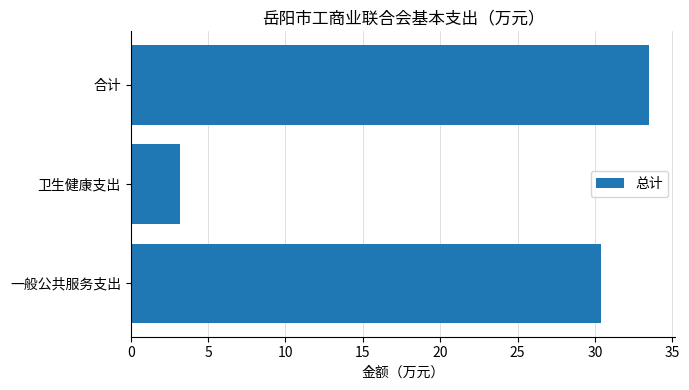

Read the value at 一般公共服务支出.

30.4